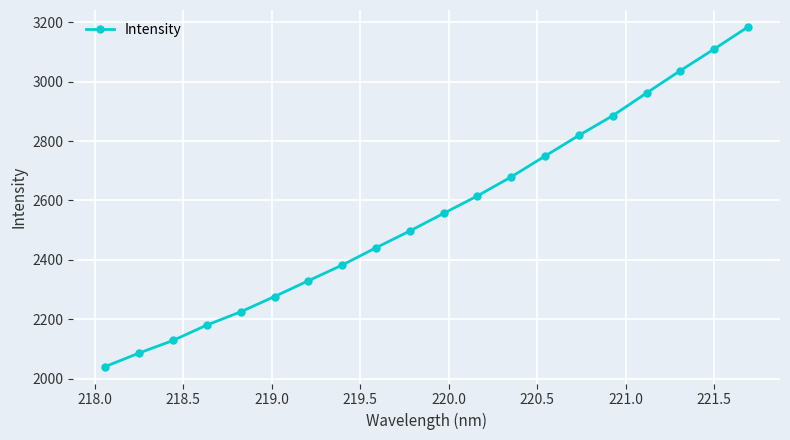

True or false: there are more than 2 points higher than both neighbors.

False